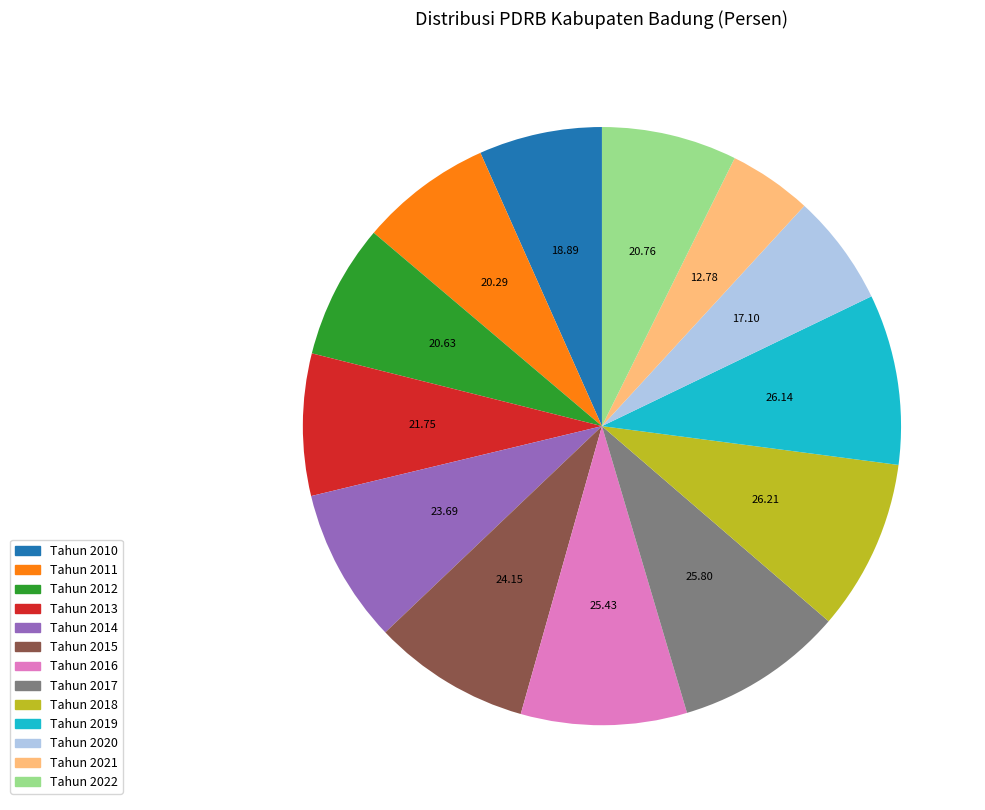

How many segments does this pie chart have?

13